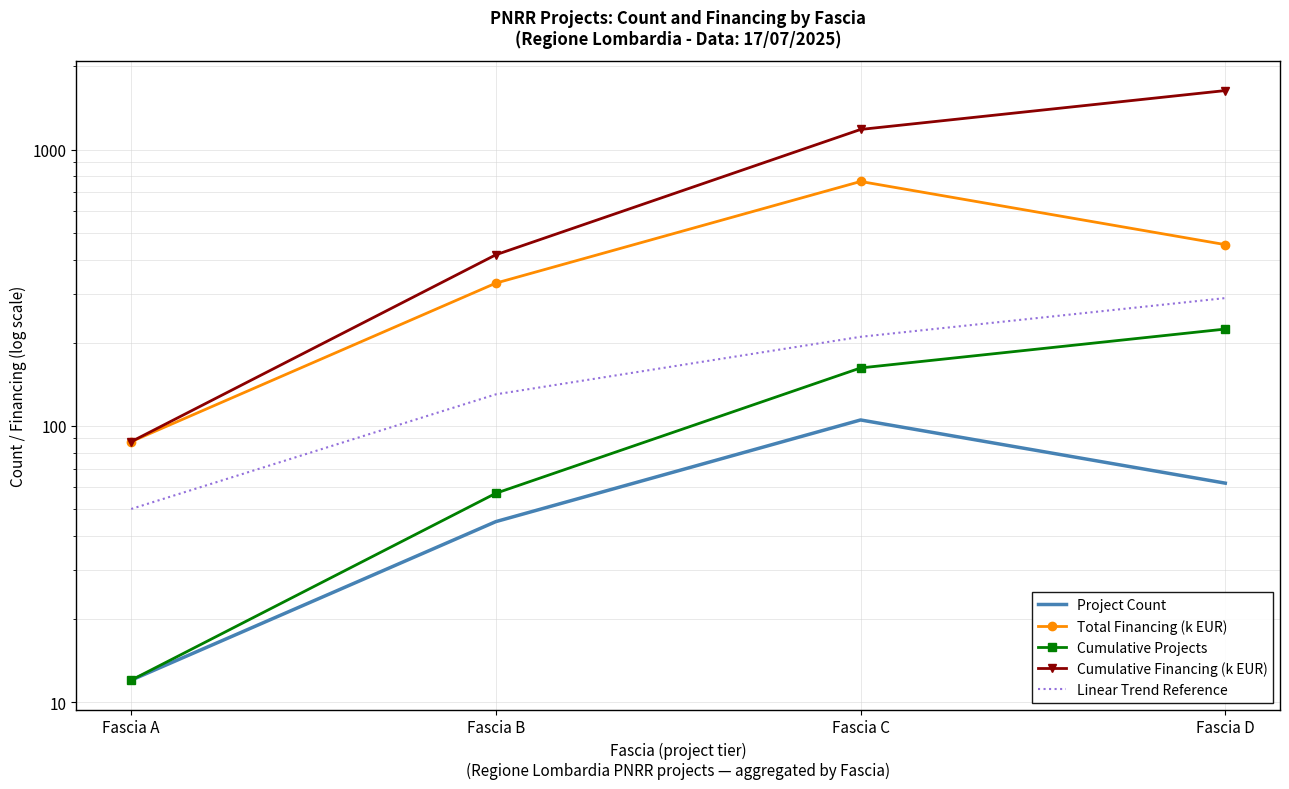

Is it true that Project Count equals 78.9 at Fascia B?

False